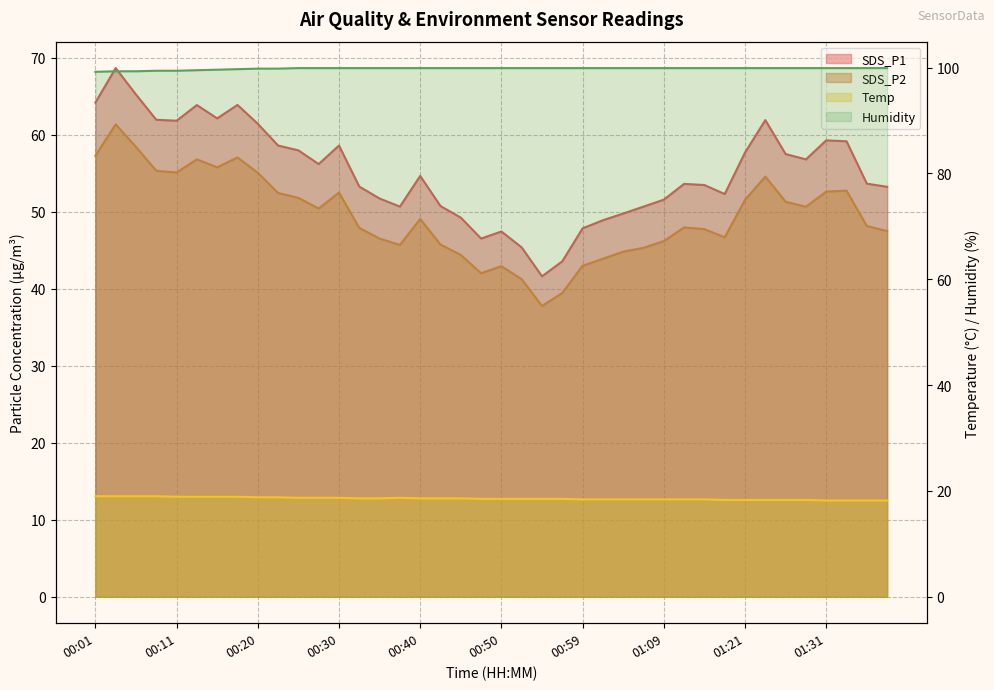

Which label corresponds to the smallest value in the chart?

01:31